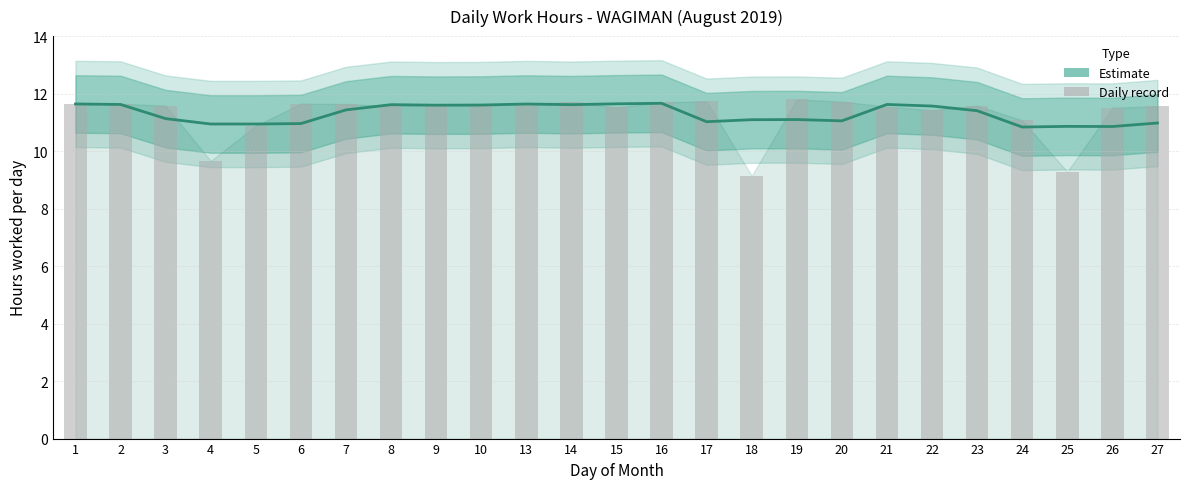

Rank the categories by value from highest to lowest.

19, 17, 20, 14, 16, 13, 2, 6, 7, 1, 9, 3, 10, 23, 8, 27, 21, 15, 26, 22, 24, 5, 4, 25, 18